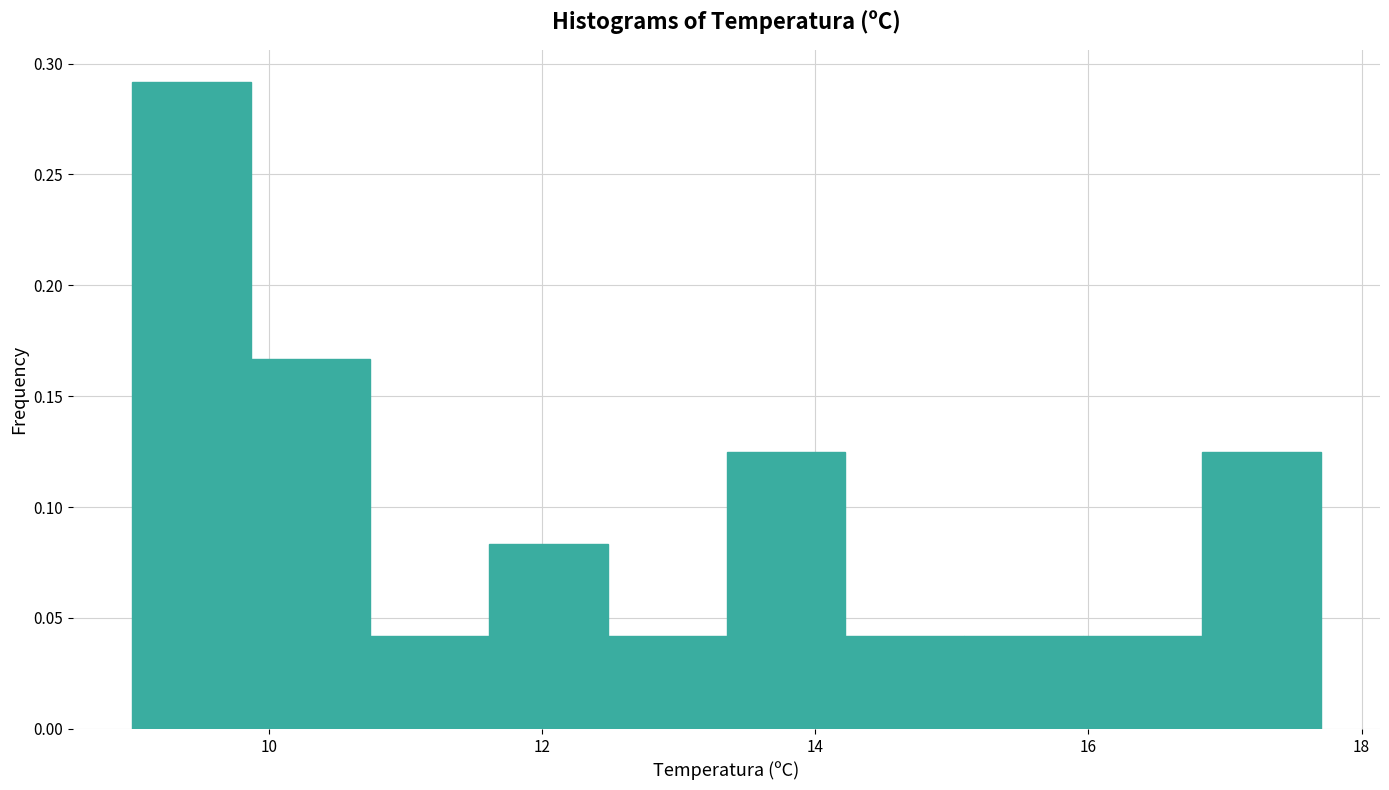

How tall is the bar that spans 15.0 to 16.0 on the x-axis? Neither the bar edges nor the heights are printed on the chart, so give them approximately, as read against the axes.

0.040